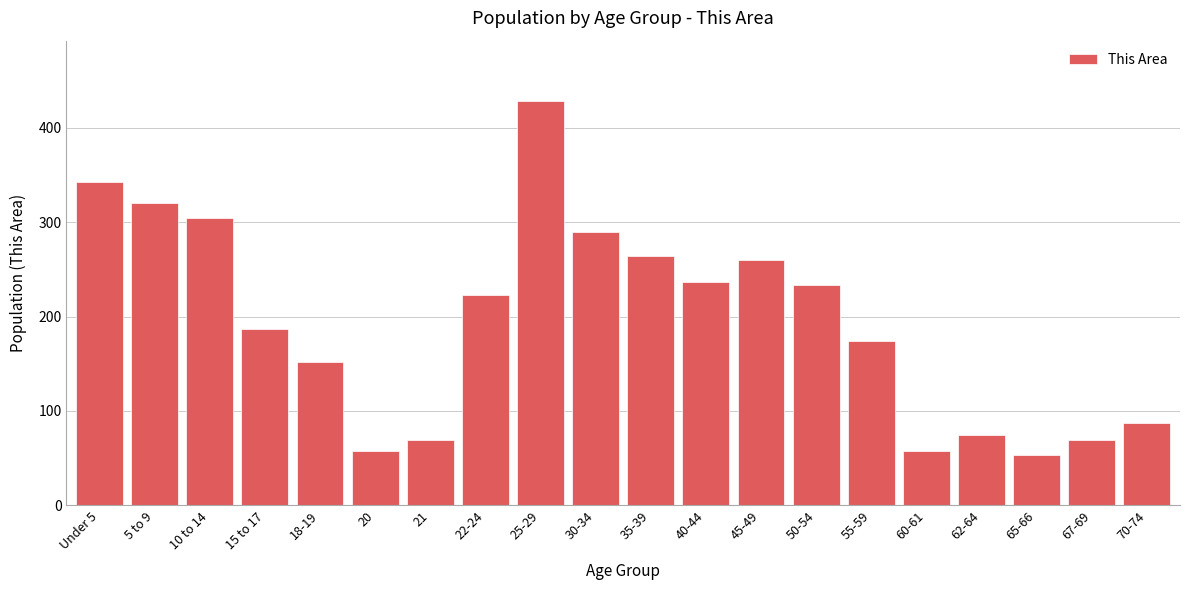

Reading right to left, extract all data points from this chart.

87	69	53	75	57	174	233	260	237	264	290	428	223	69	57	152	187	304	320	343